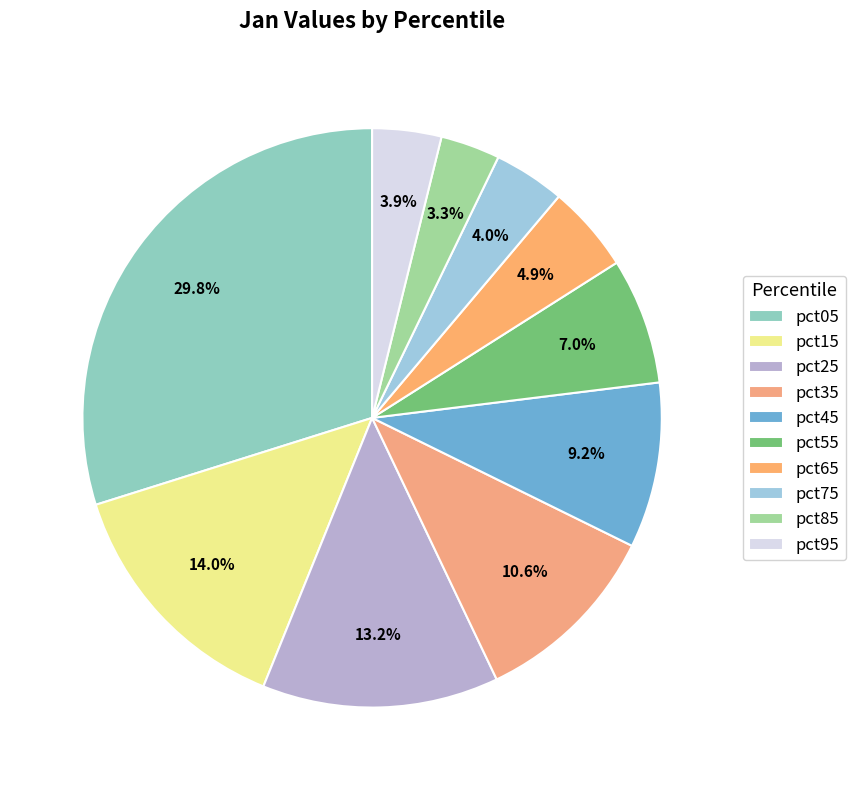

To the nearest percent, what is the difference between the largest and smallest slice percentages?

27%